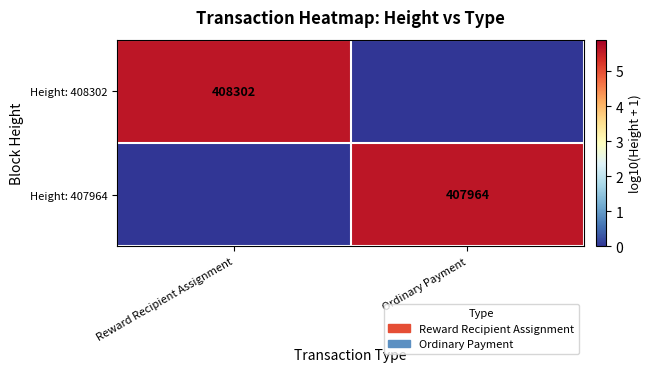

At how many categories does at least one series exceed 0?

2